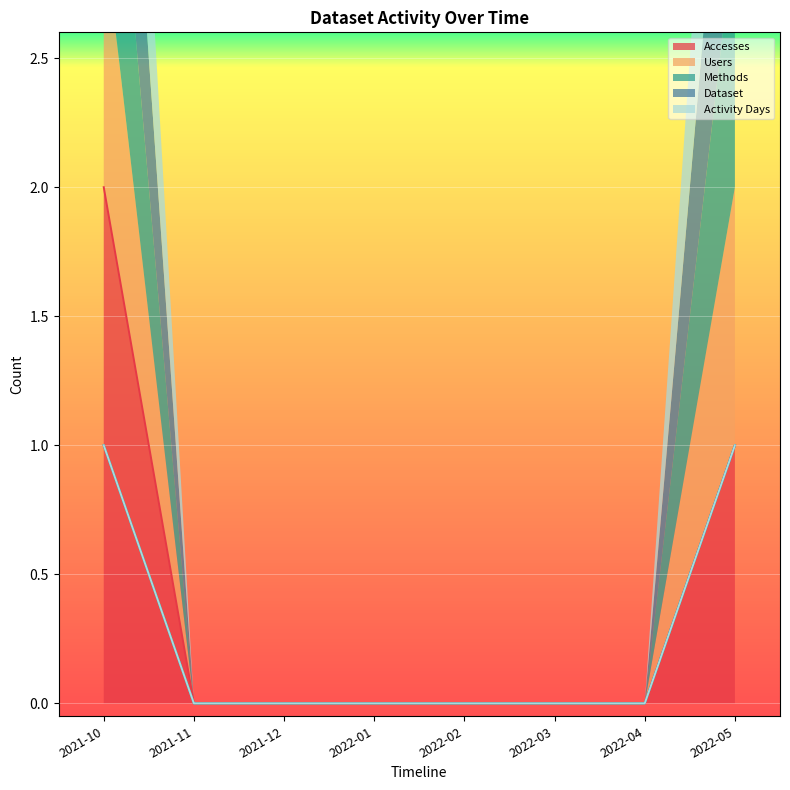

At which label does Activity Days reach its minimum?

2021-11